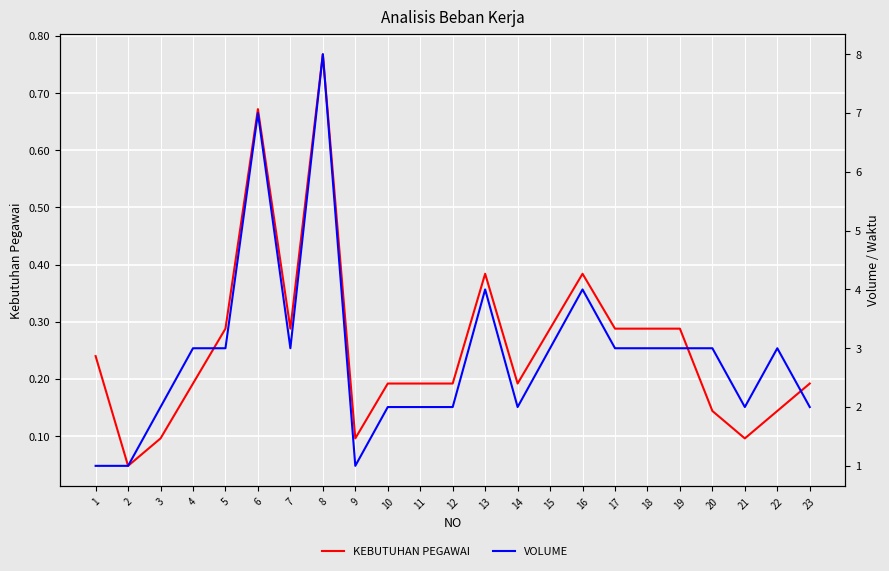

How many data points in VOLUME are above 3?

4